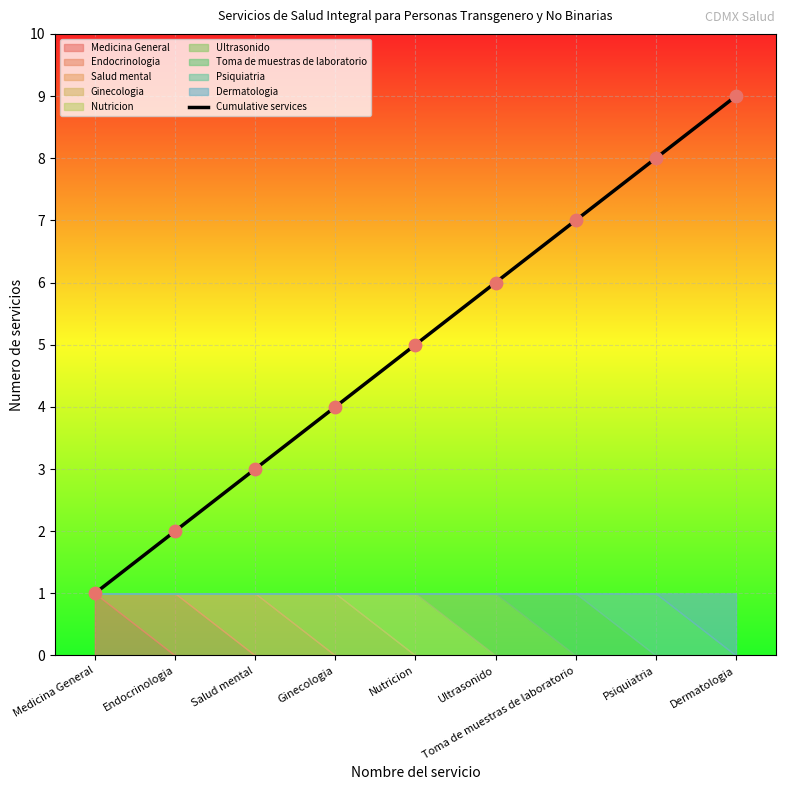

What is the change in value from Salud mental to Psiquiatria?

+5